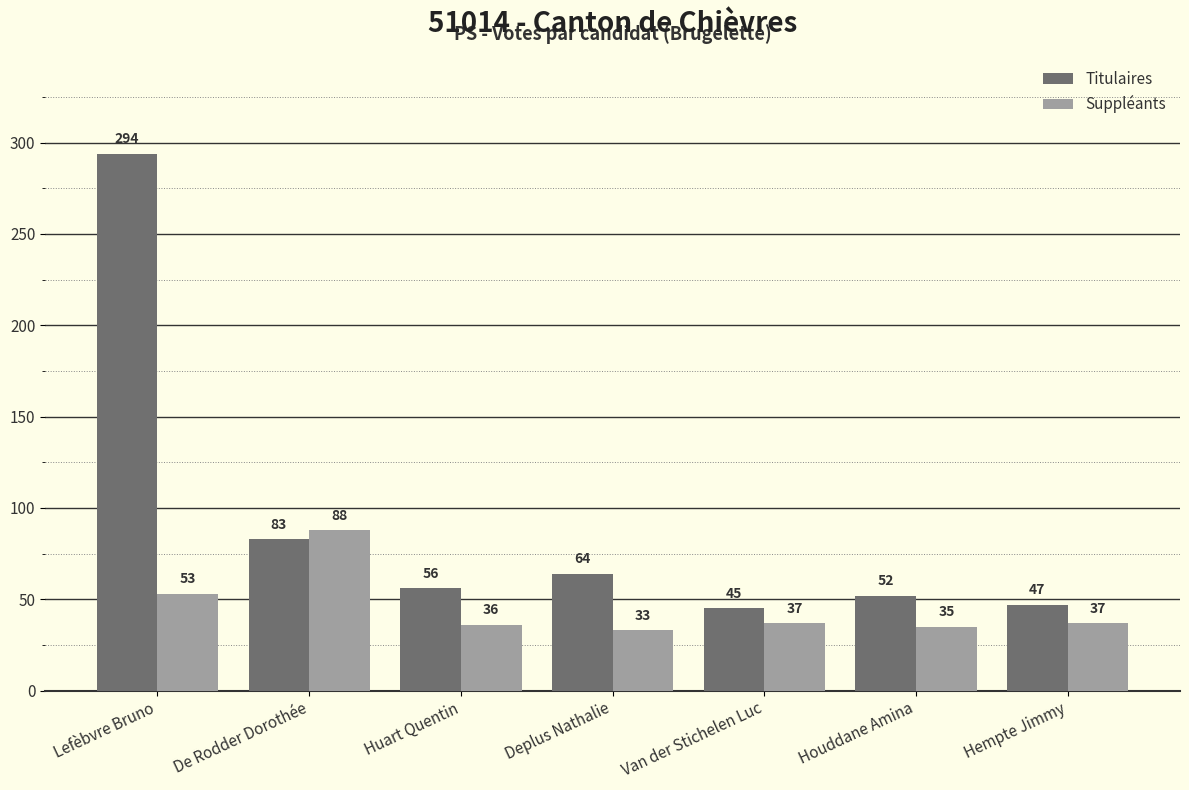

At which category does the chart reach its minimum across all series?

Deplus Nathalie